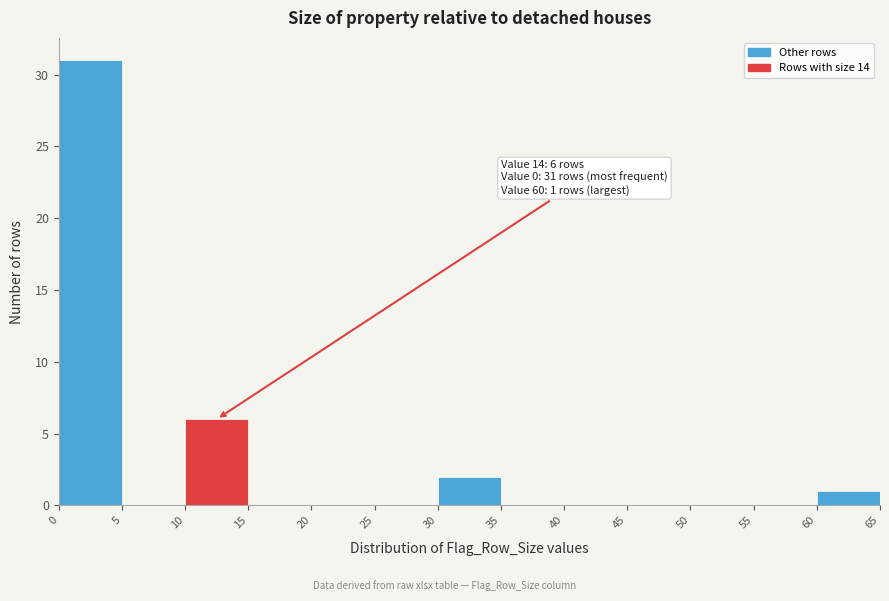

Which range on the x-axis has the tallest bar?

0 to 5